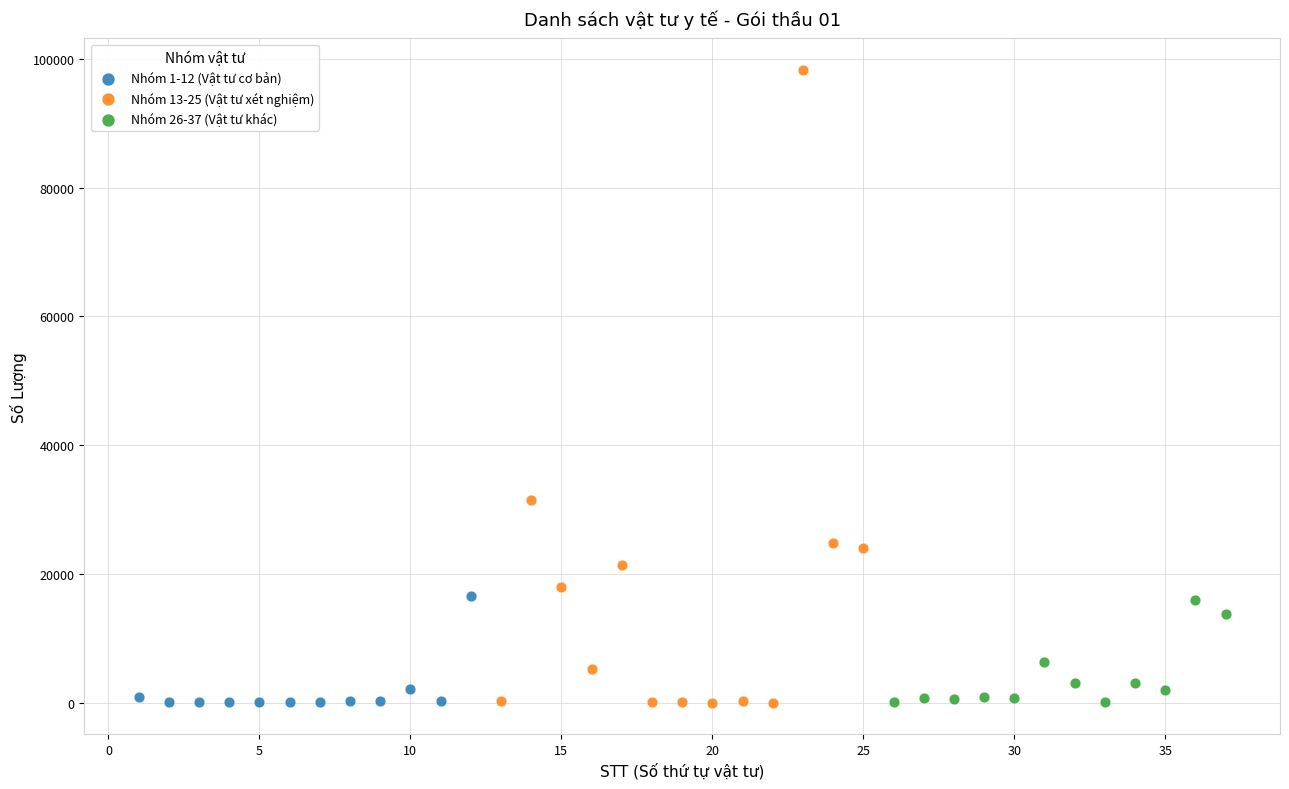

Which series reaches the maximum Y coordinate?

Nhóm 13-25 (Vật tư xét nghiệm)